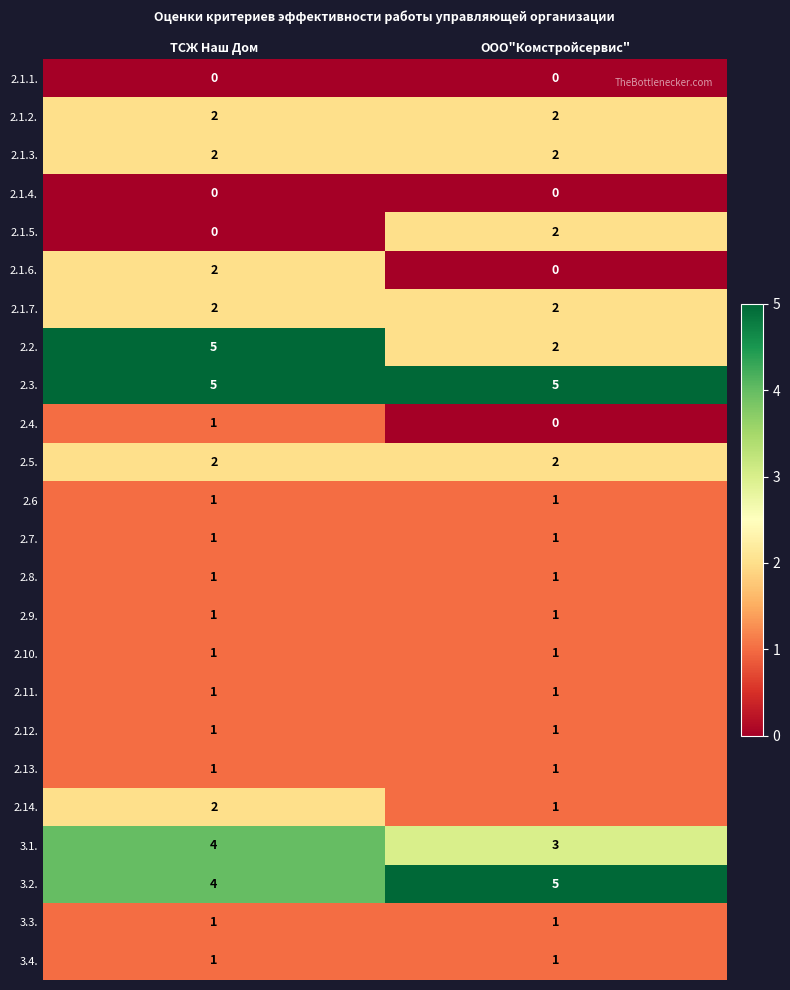

Between ТСЖ Наш Дом and ООО"Комстройсервис", which series saw the biggest shift?

2.2.